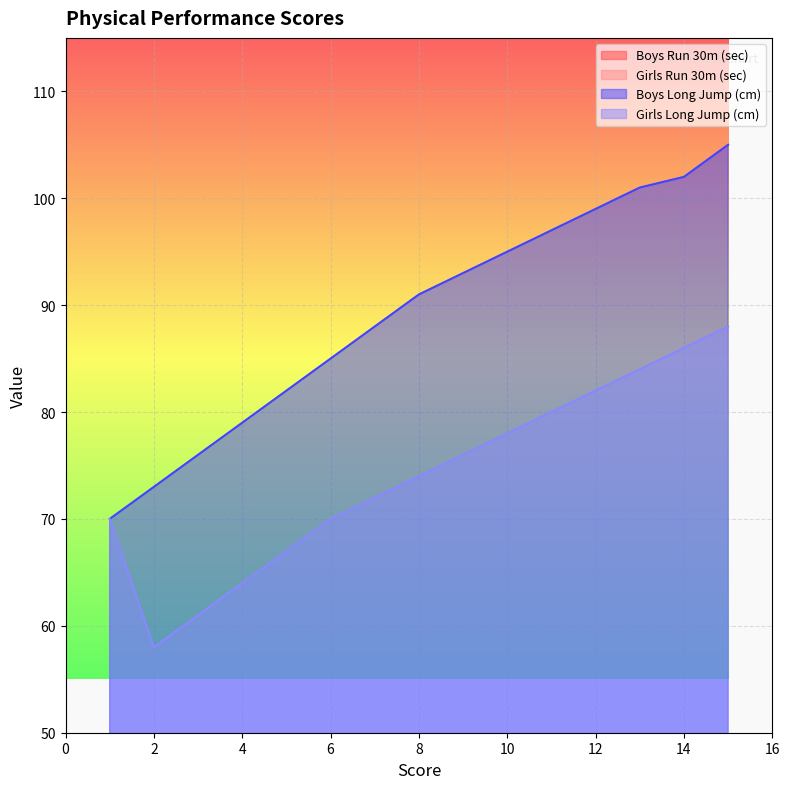

True or false: Girls Run 30m (sec) and Boys Long Jump (cm) intersect in this chart.

False